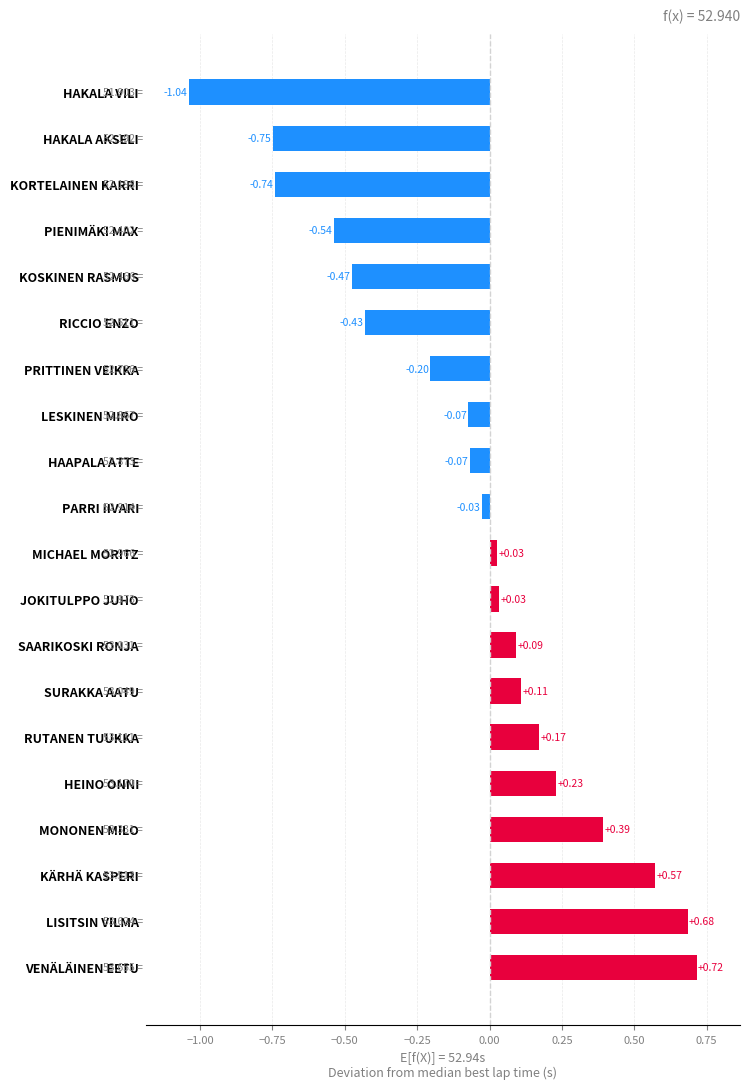

What is the difference between the second highest and minimum values?

1.7